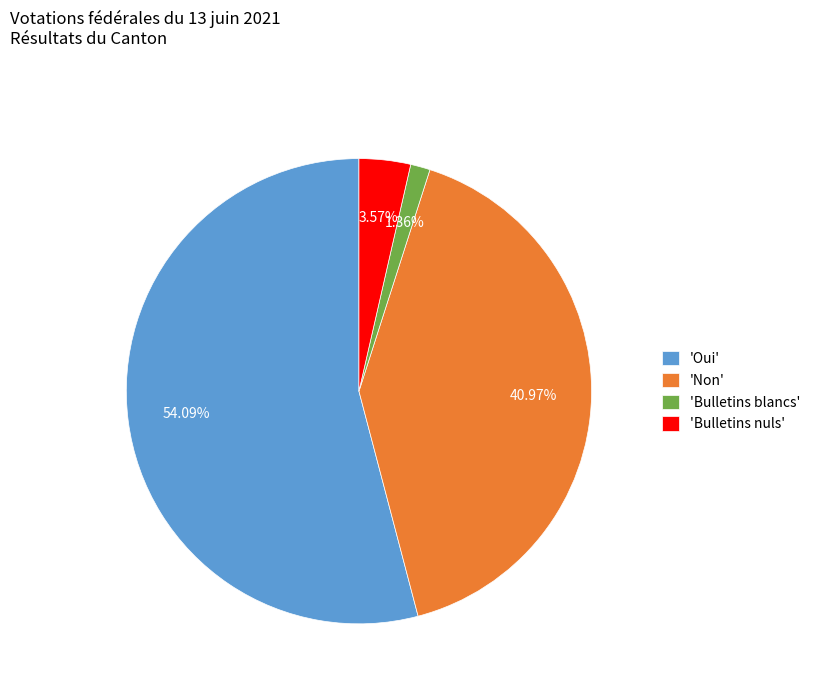

Which slice is the smallest?

'Bulletins blancs'